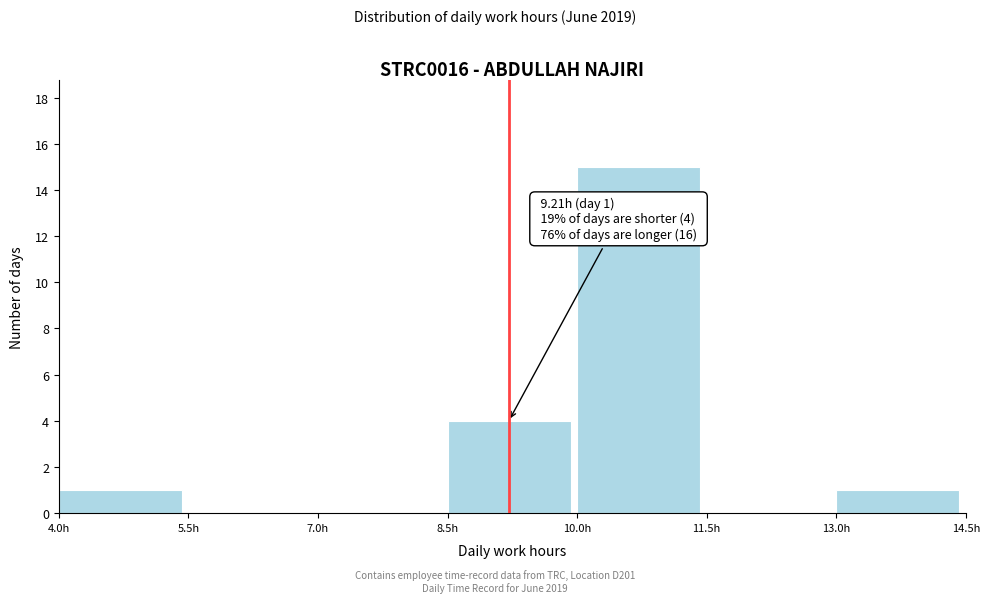

Over which range of the x-axis is the bar tallest?

10.0 to 11.5